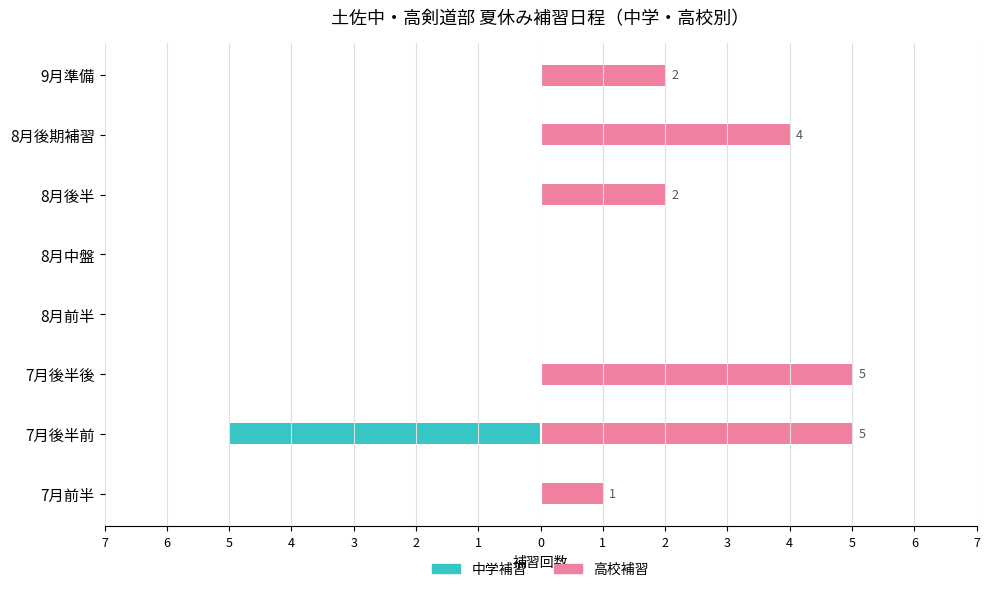

What is the maximum value for 高校補習?

5